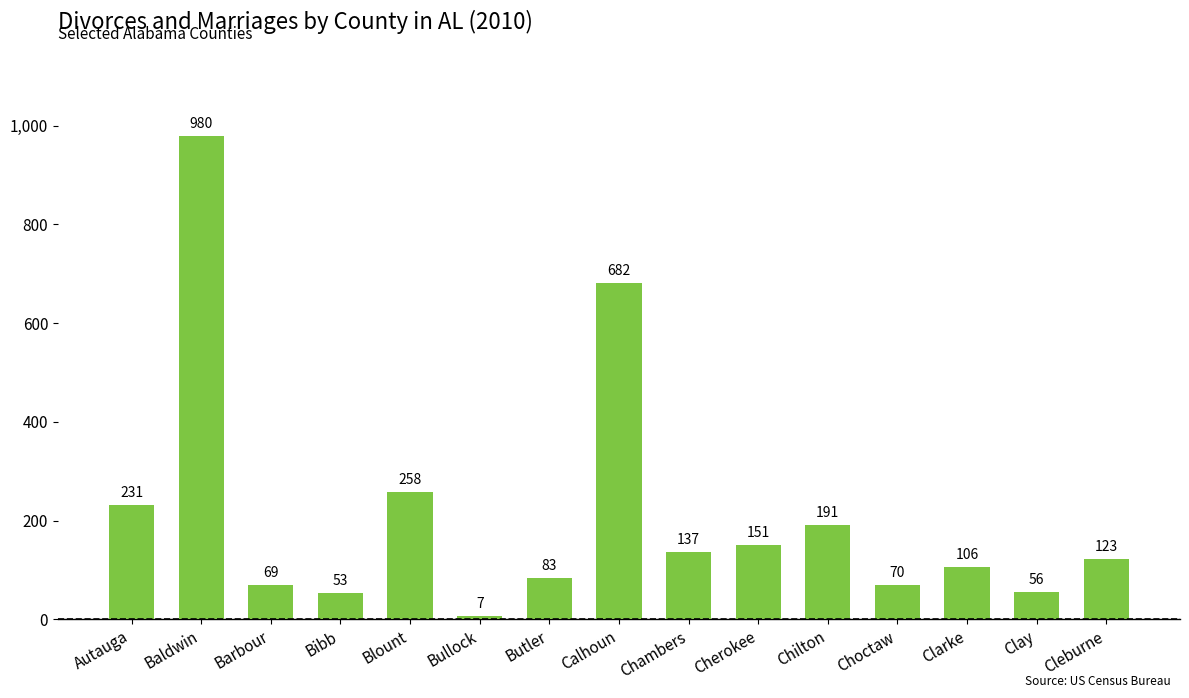

Between Cherokee and Clarke, which is larger?

Cherokee